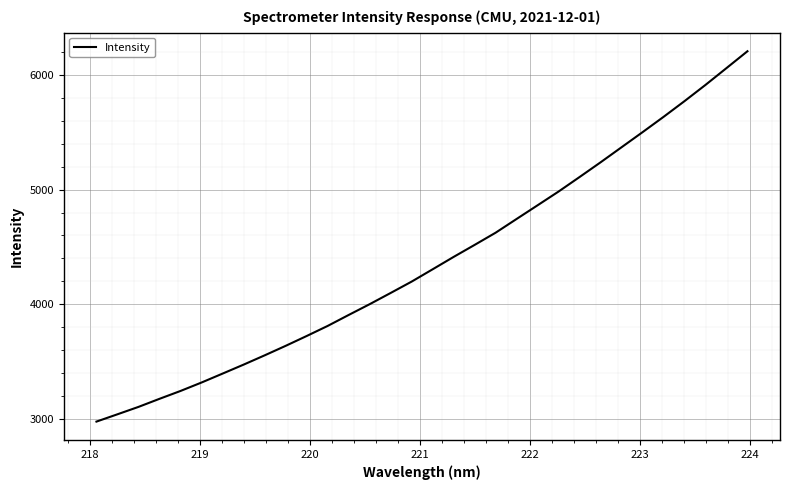

What is the smallest value displayed?

2978.9